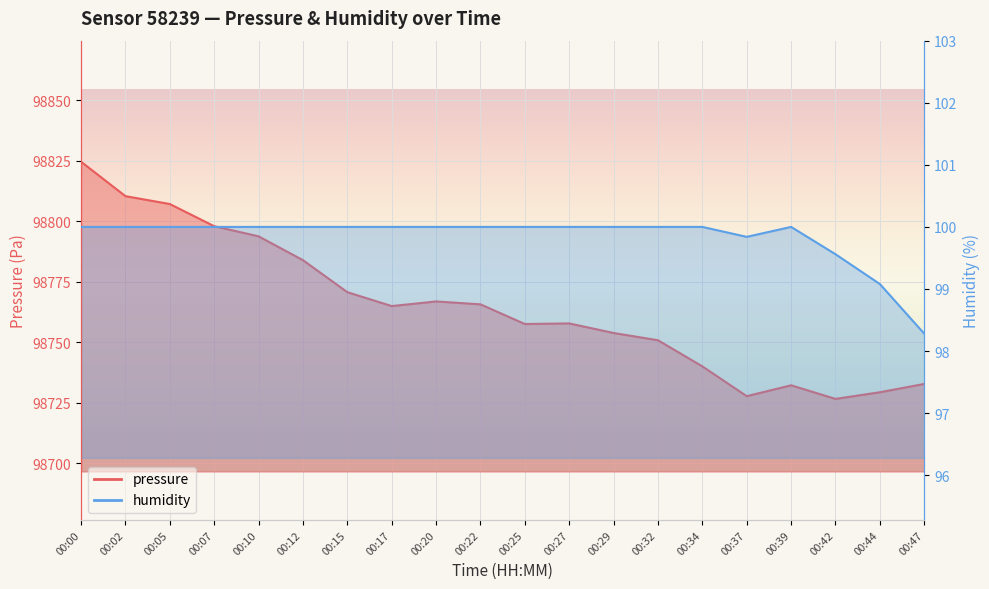

Where is humidity nearest to the value 99?

00:44